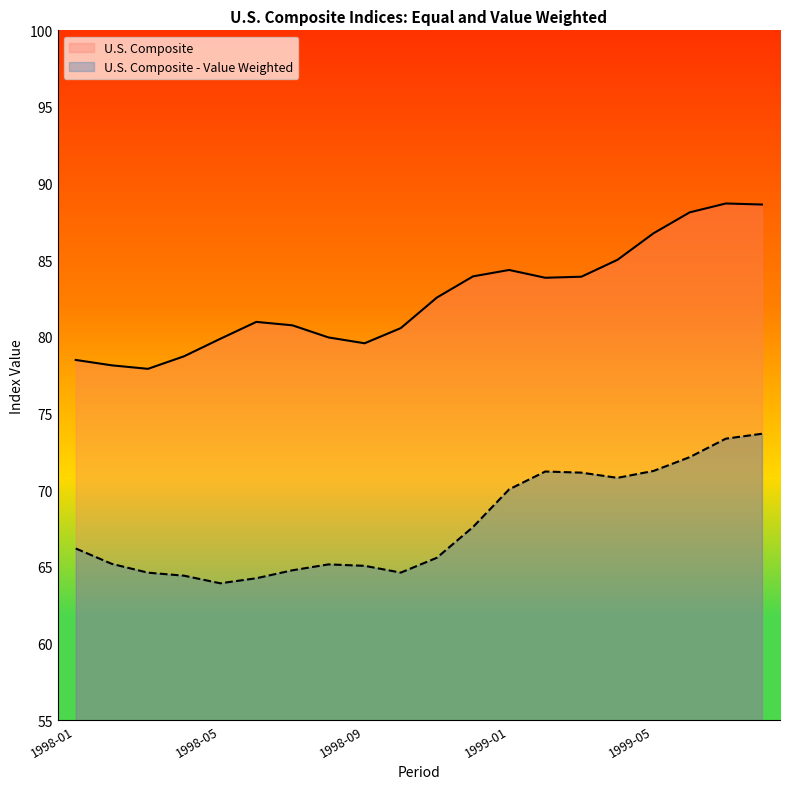

At which category does U.S. Composite - Value Weighted reach its first local peak?

1998-08